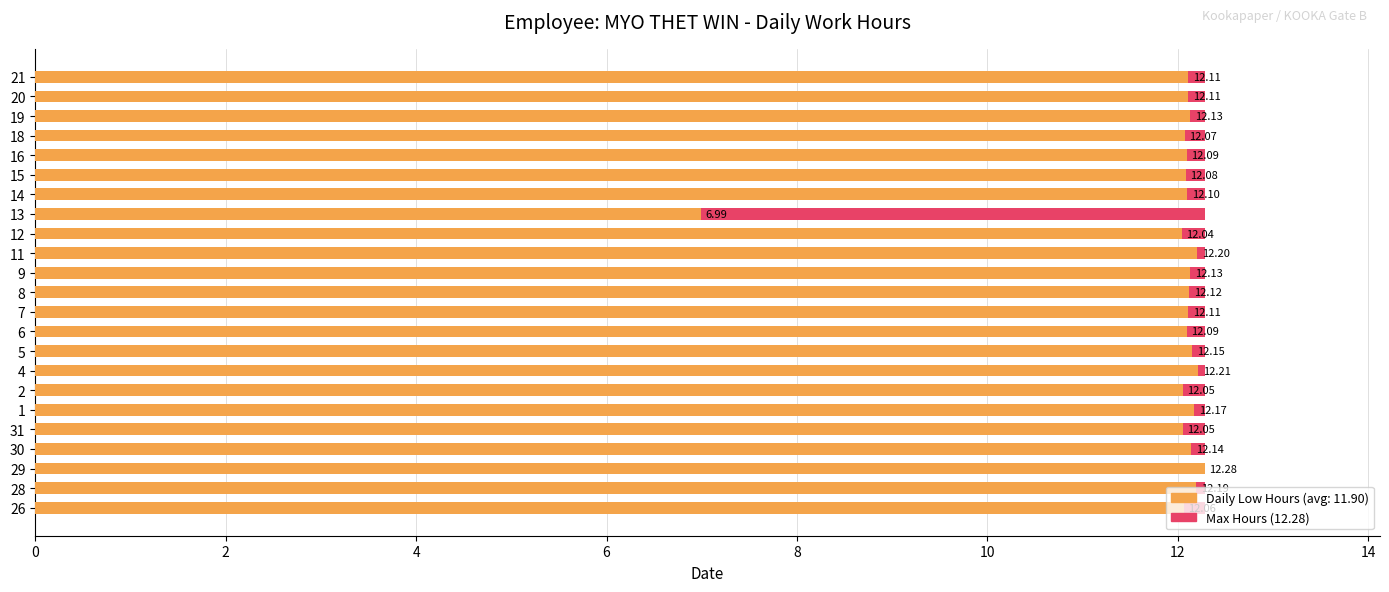

Are the bars horizontal?

Yes